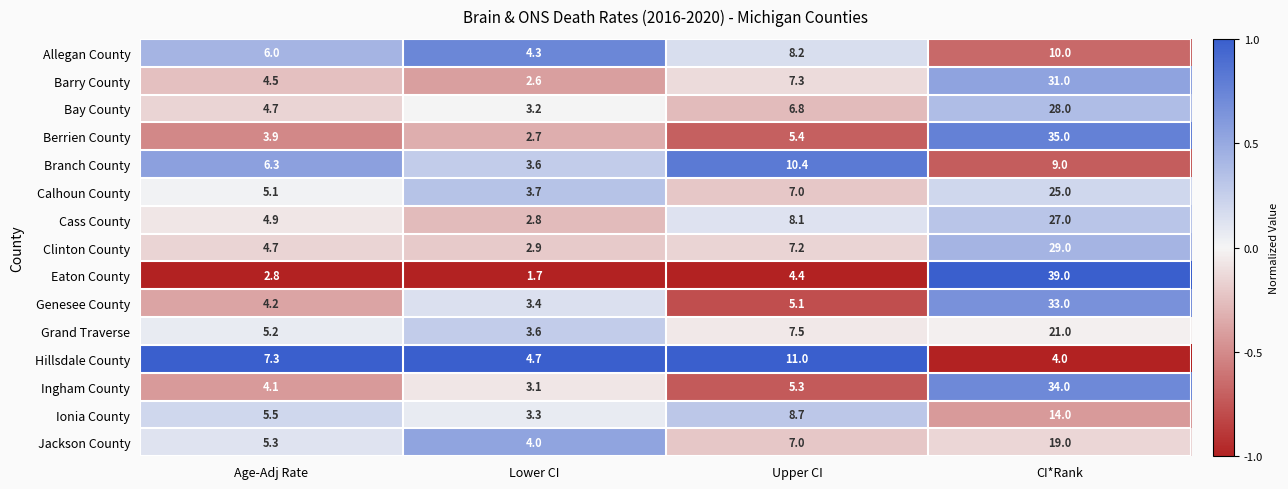

Count the number of data series in this chart.

15